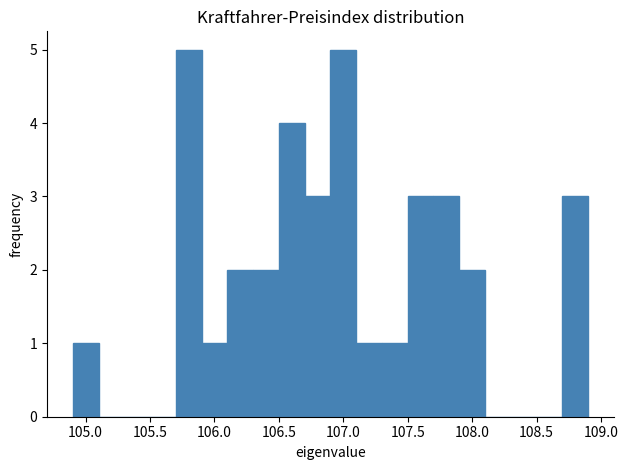

How tall is the bar that spans 107.9 to 108.1 on the x-axis? The values are not printed on the chart, so give them approximately, as read against the axis.

2